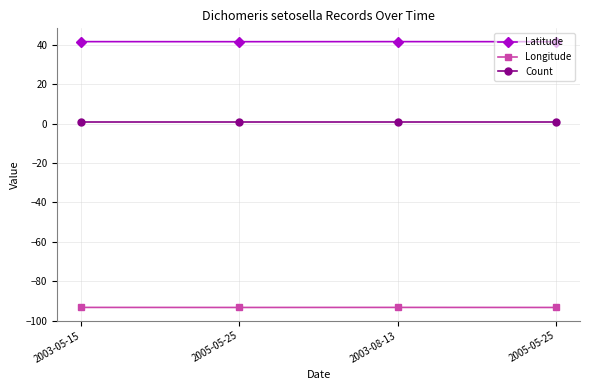

What is the minimum value shown in the chart?

-93.3